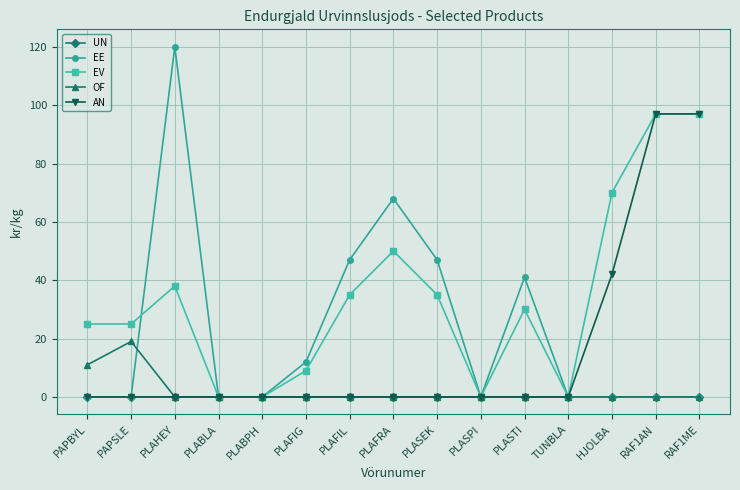

What is the average value of the EV series?

34